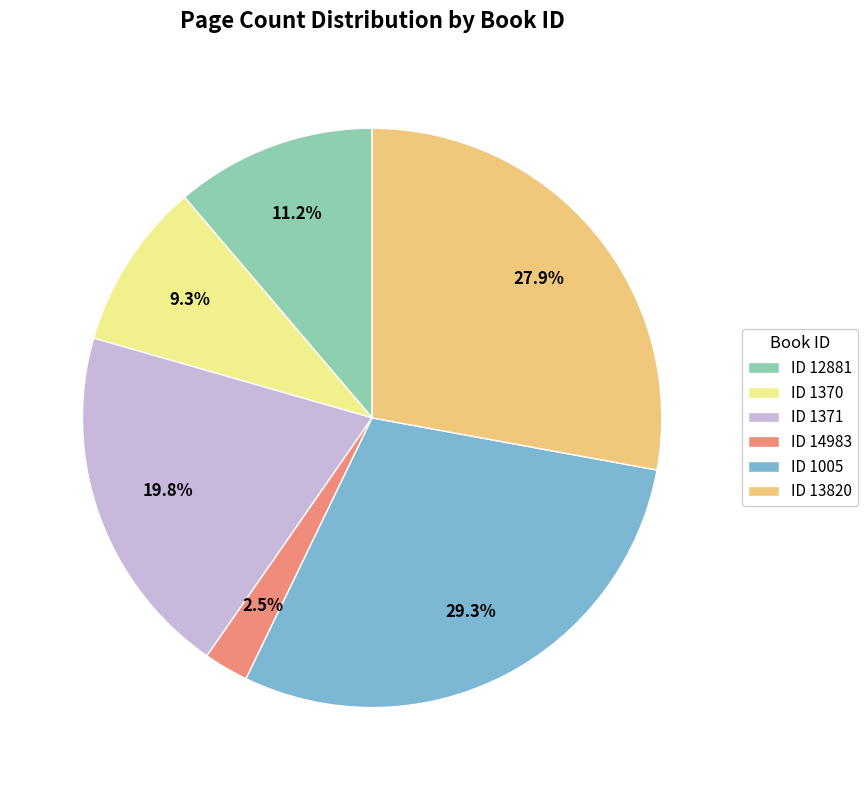

Rank the categories by value from lowest to highest.

ID 14983, ID 1370, ID 12881, ID 1371, ID 13820, ID 1005